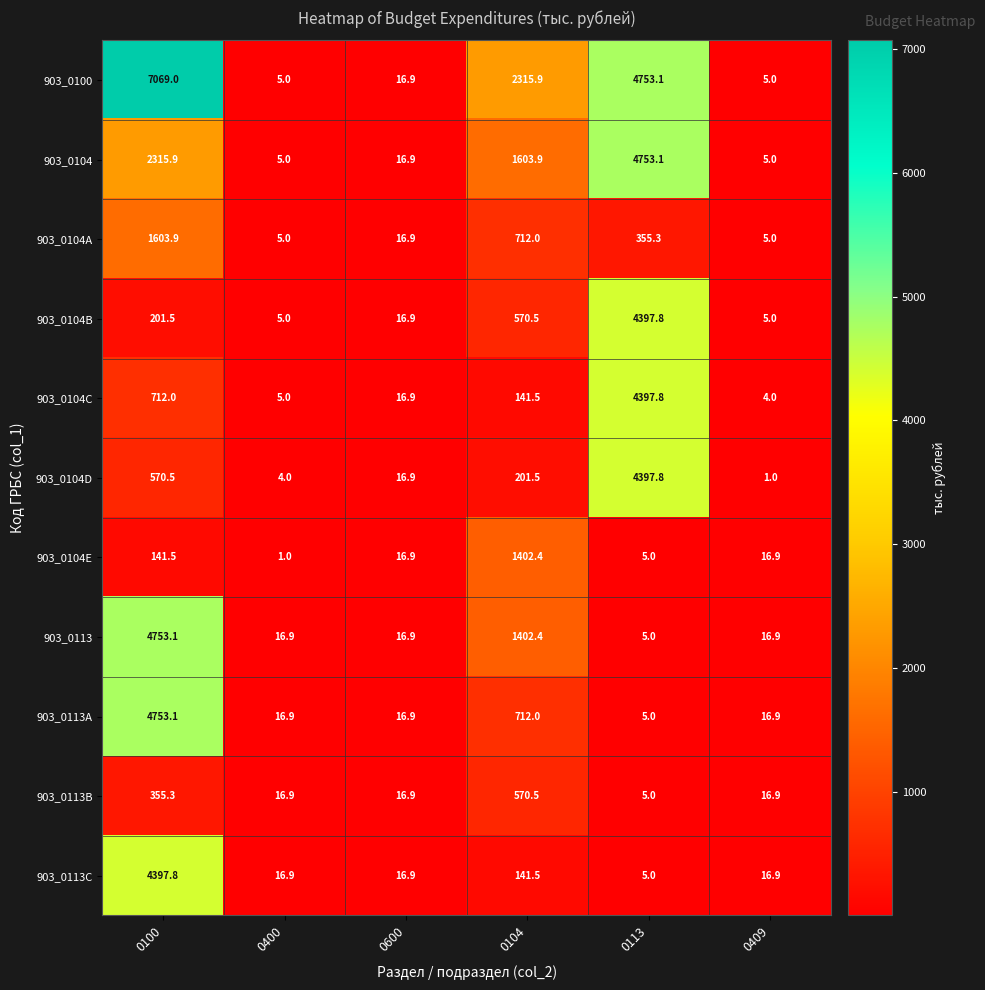

What is the total value across all series at 0400?

97.6